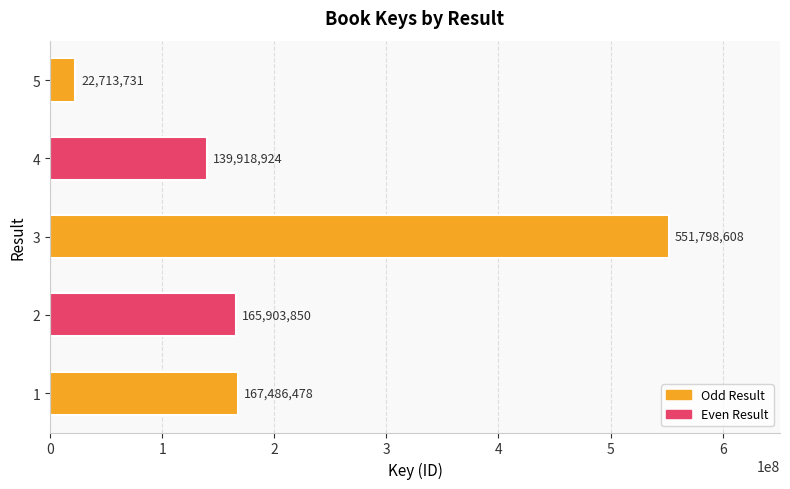

Reading top to bottom, transcribe all the data shown in this chart.

22713731	139918924	551798608	165903850	167486478